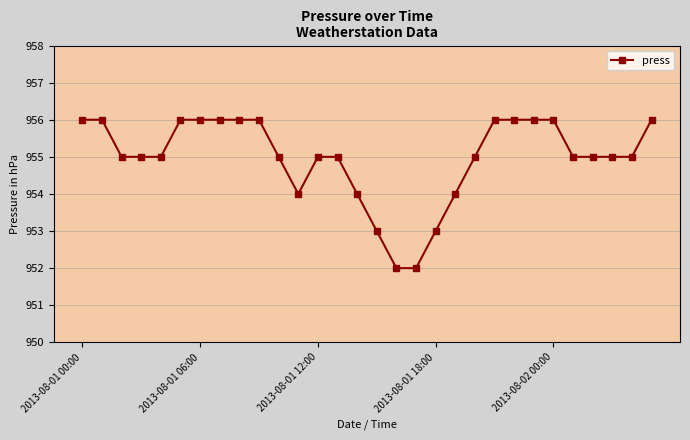

What is the sum of all values?

28649